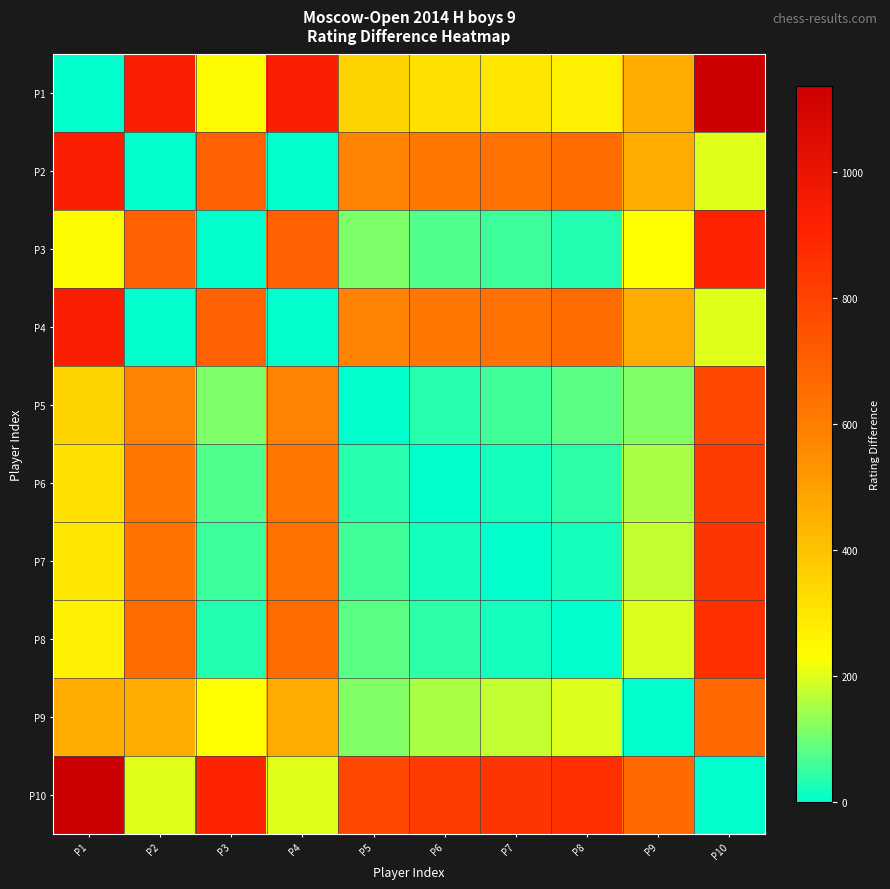

Which series has the largest total across all categories?

P10